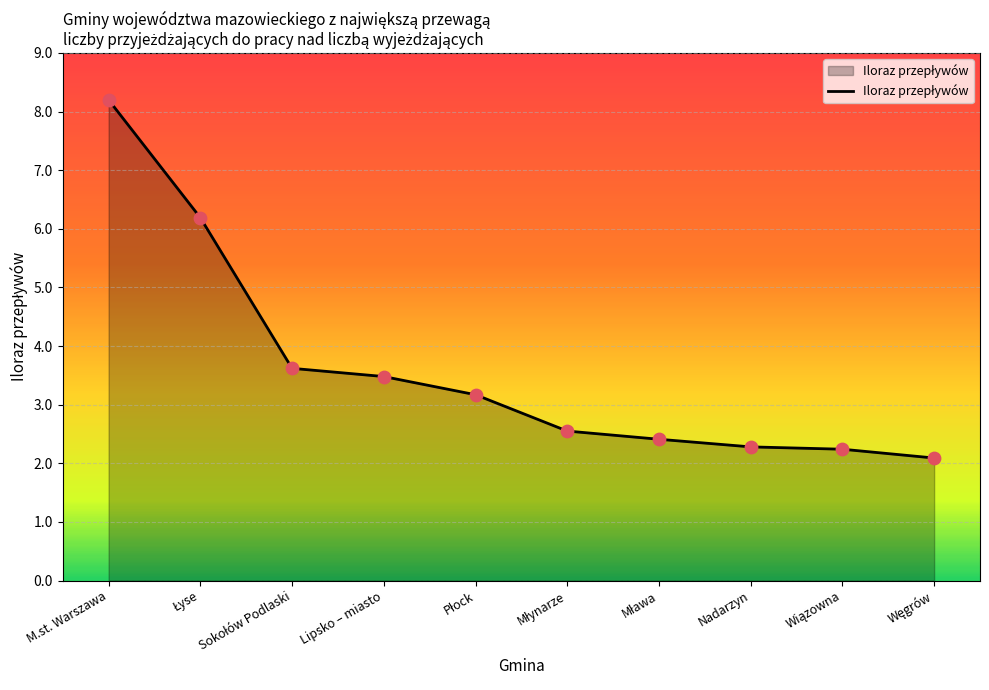

Approximately how many times larger is the value at Lipsko – miasto compared to Nadarzyn?

1.5